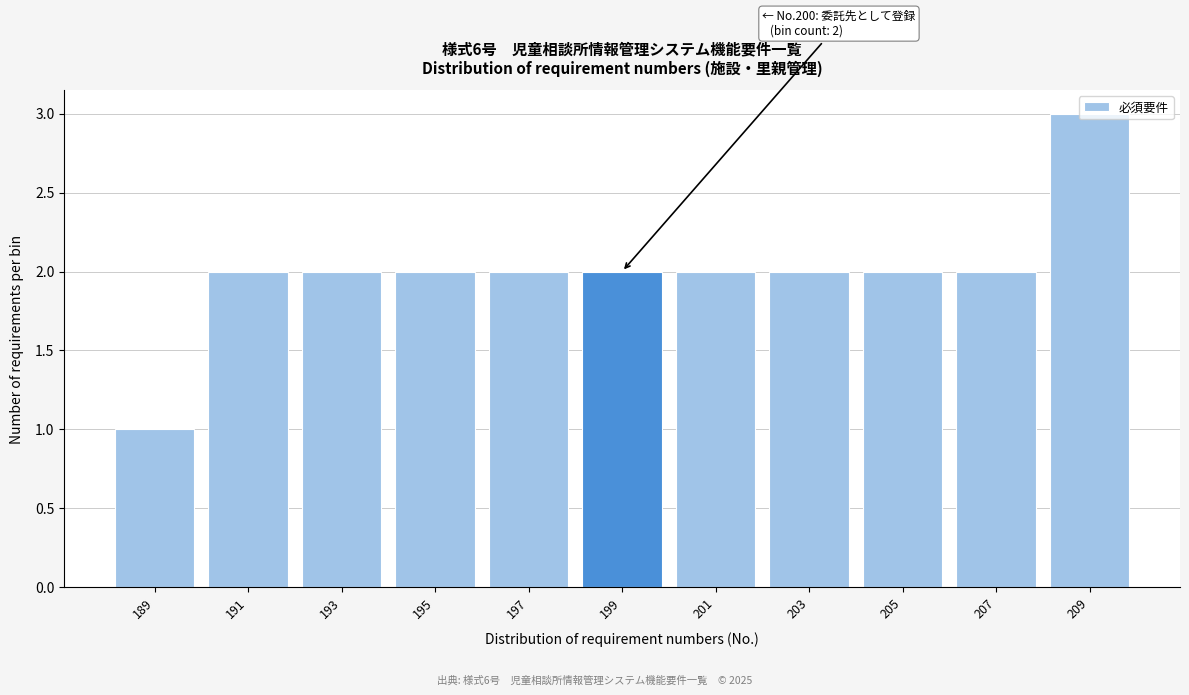

What is the value of the 5th bar from the left?

2